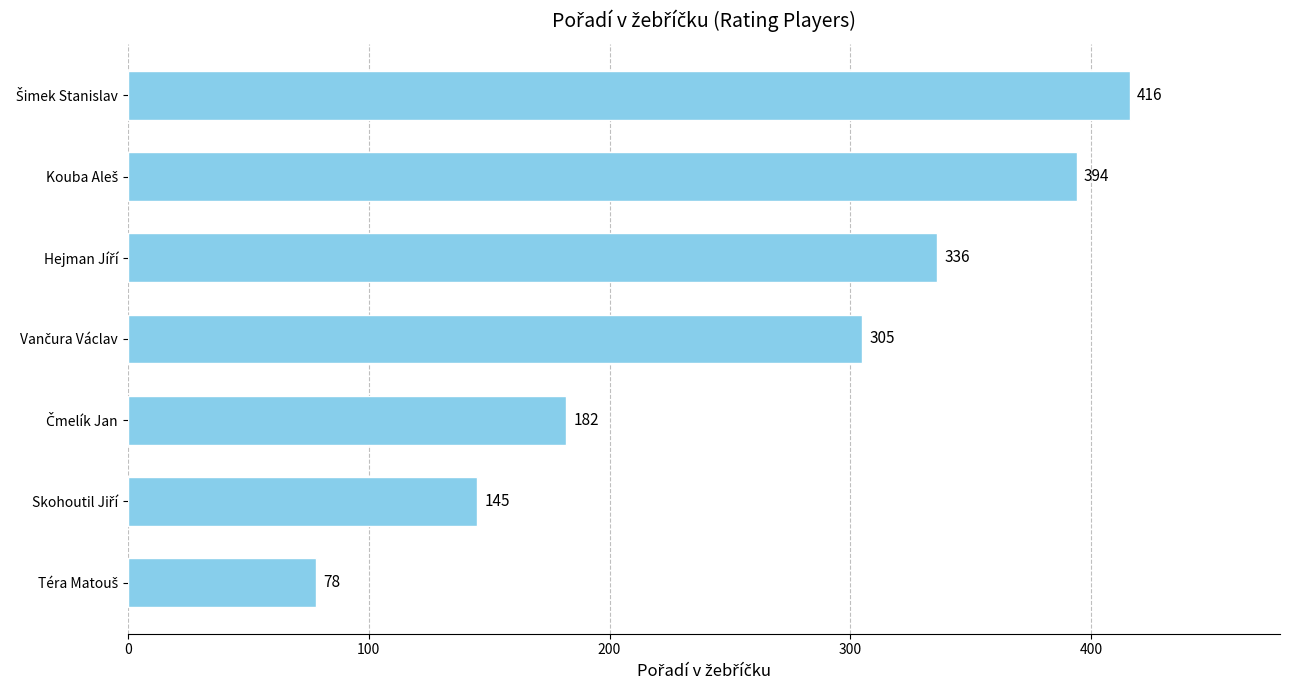

What is the difference between the maximum and minimum values?

338